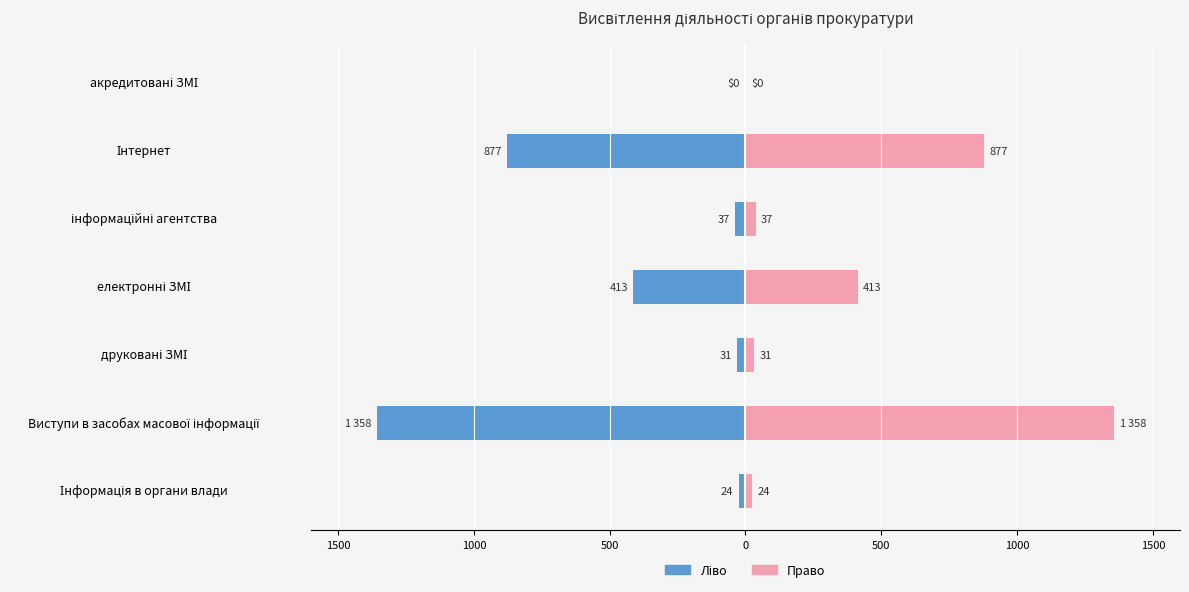

Rank the series at електронні ЗМІ from lowest to highest value.

Кількість (ліво), Кількість (право)